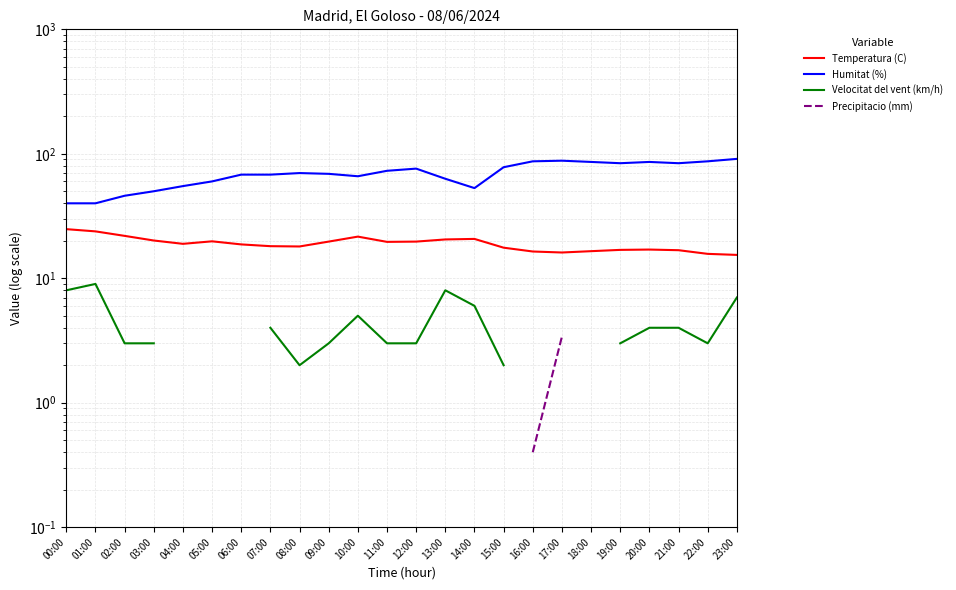

At which category does Humitat (%) reach its first local peak?

08:00